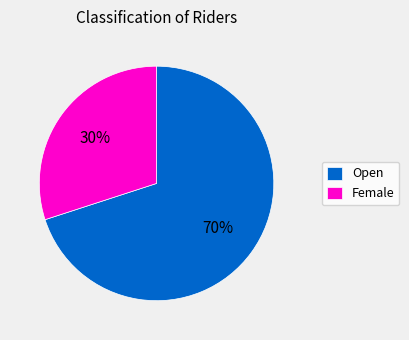

Combined, do Female and Open account for over 50%?

Yes